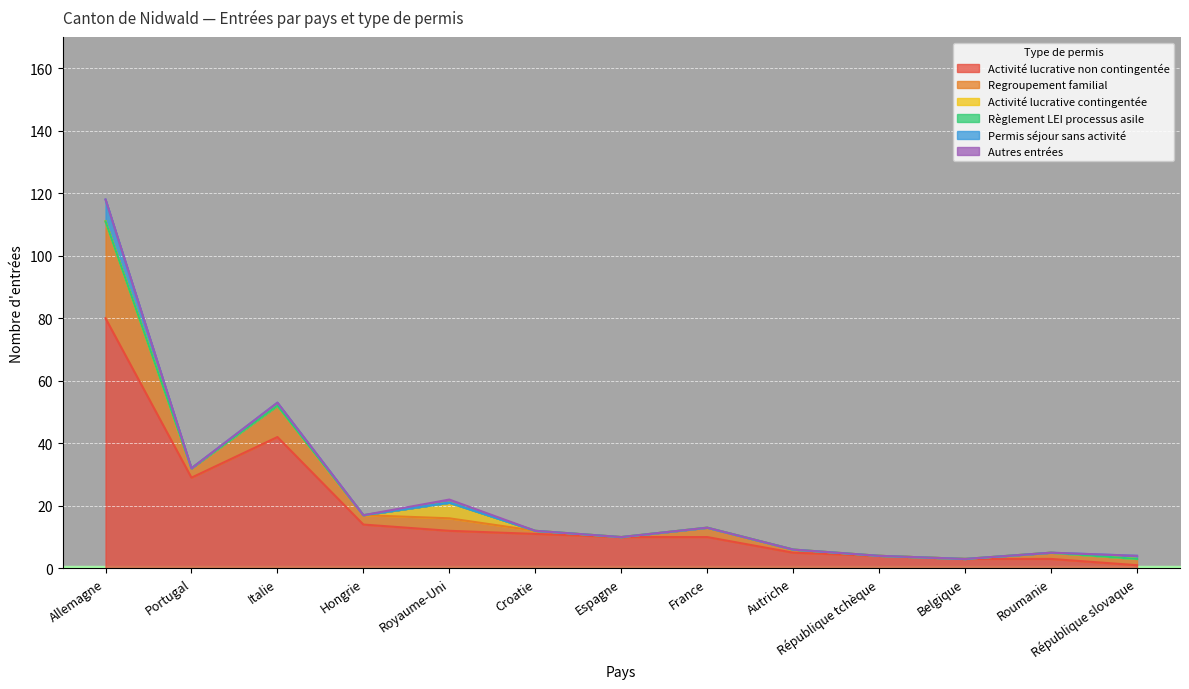

At Belgique, list the series in order from smallest to largest.

Regroupement familial, Activité lucrative contingentée, Règlement LEI processus asile, Permis séjour sans activité, Autres entrées, Activité lucrative non contingentée